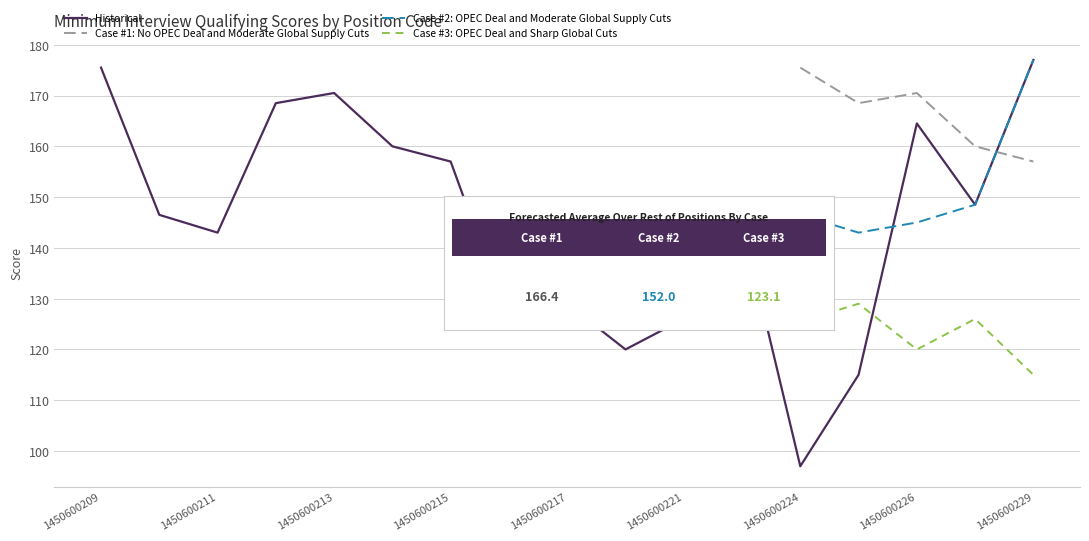

Reading left to right, extract all data points from this chart.

175.5	146.5	143.0	168.5	170.5	160.0	157.0	125.5	129.0	120.0	126.0	145.0	97.0	115.0	164.5	148.5	177.0